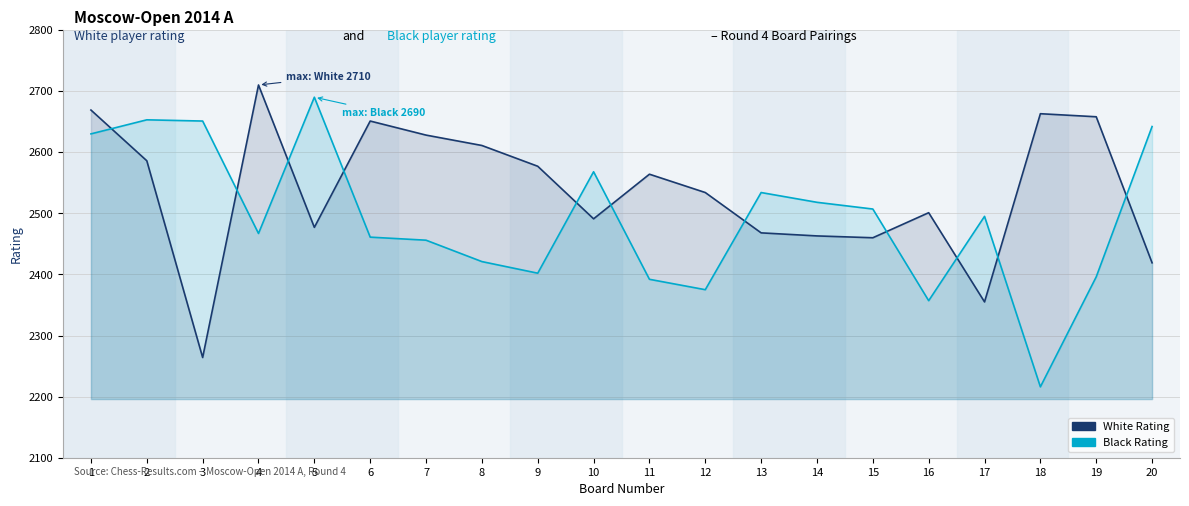

Which category has the lowest value across all series?

18